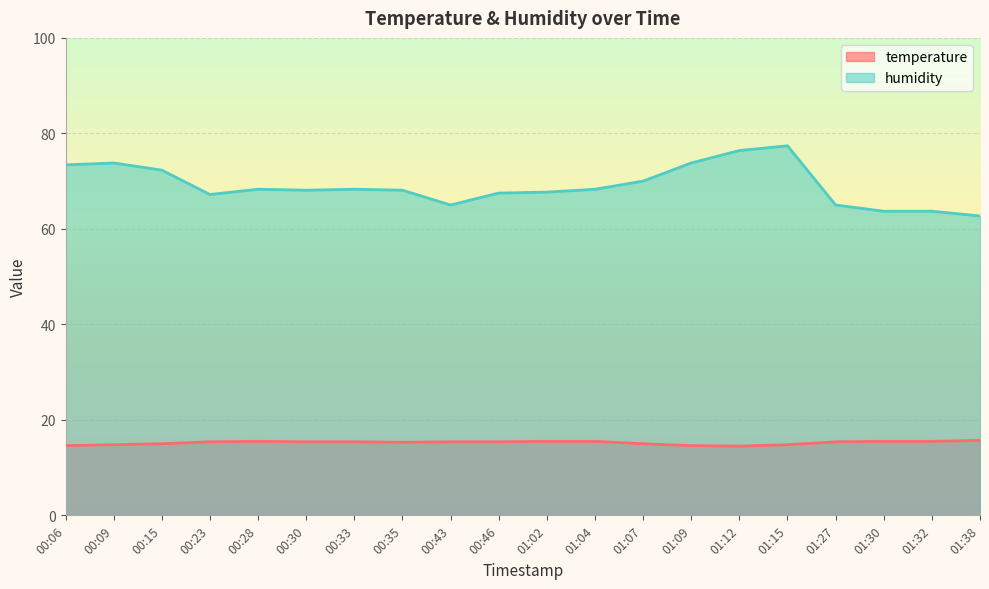

Does the chart display data point markers on the line(s)?

No